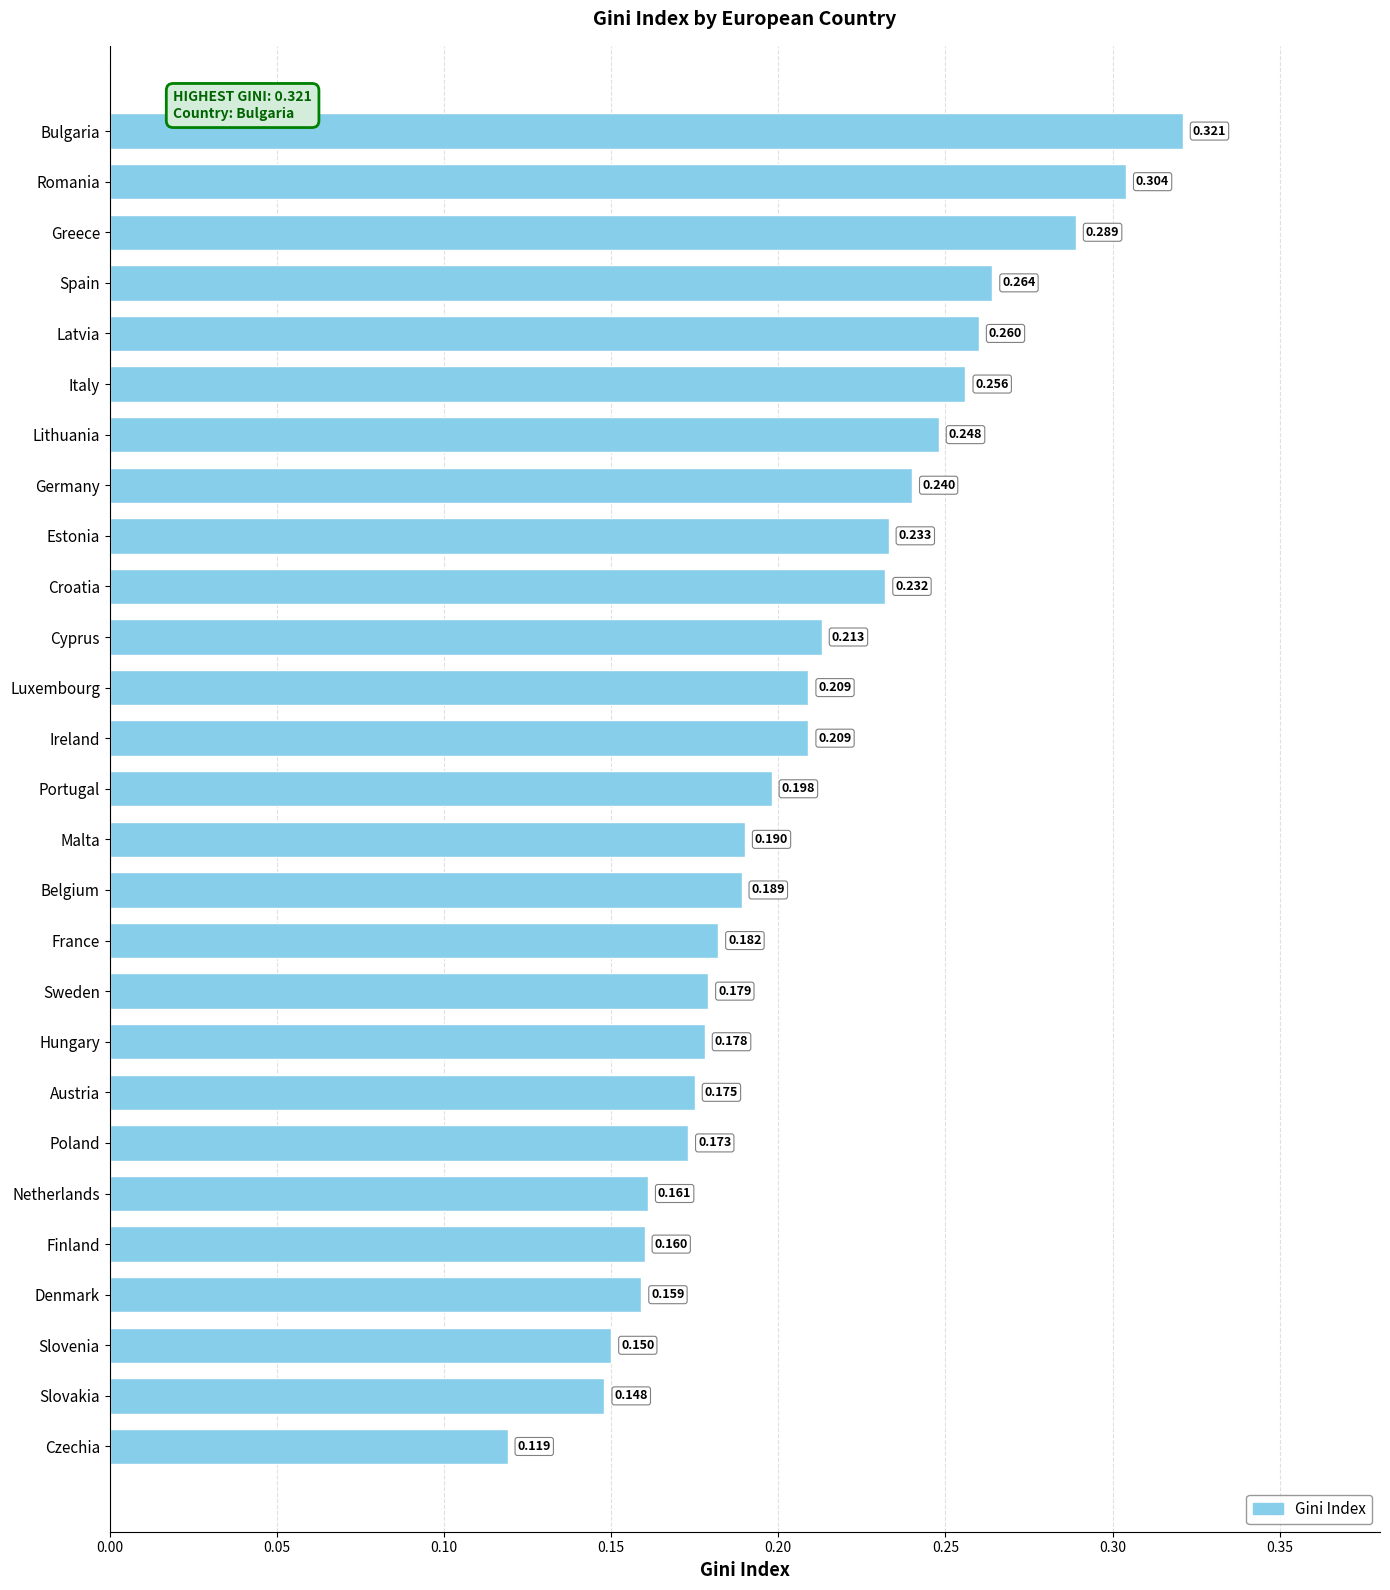

At which category does the chart reach its peak across all series?

Bulgaria